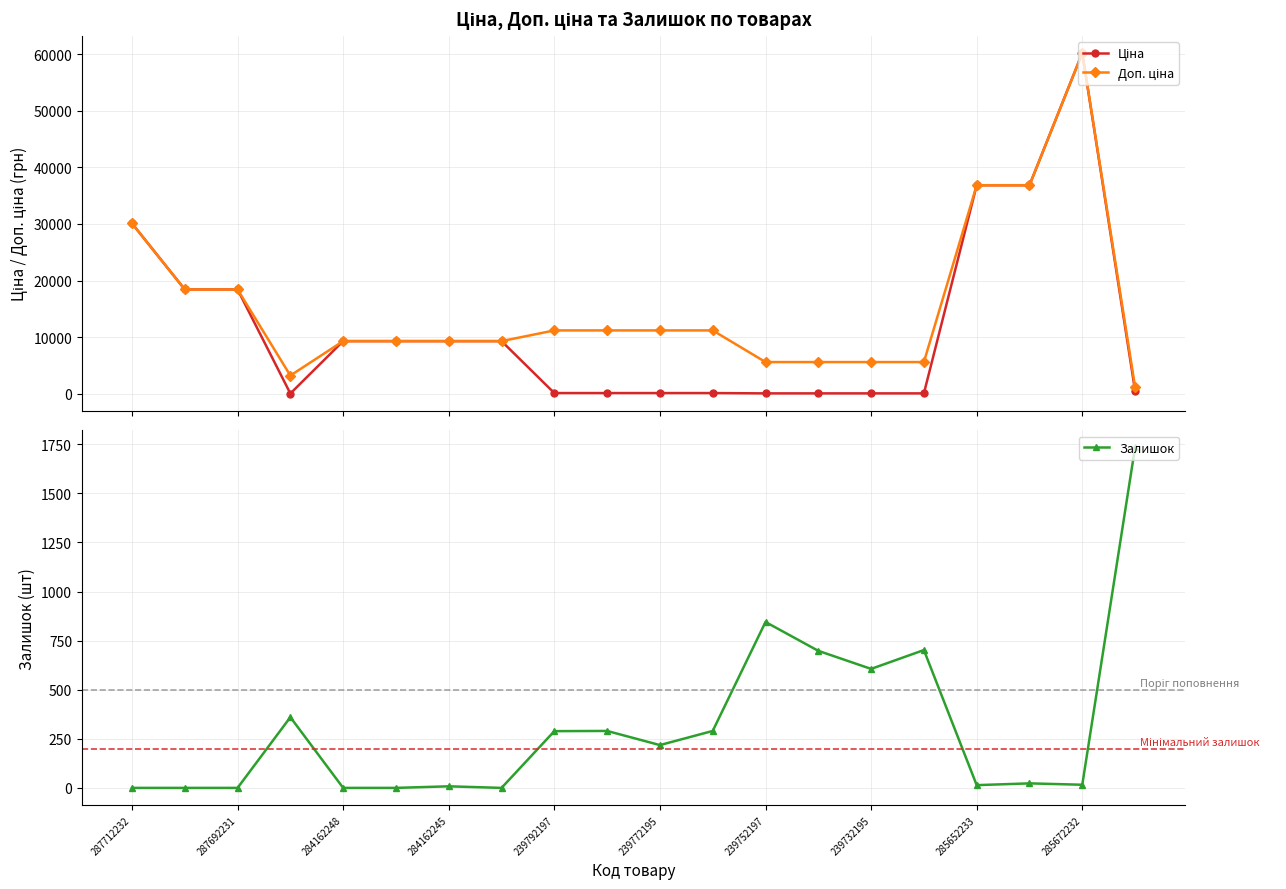

What is the approximate value of Доп. ціна at 13?

5591.0